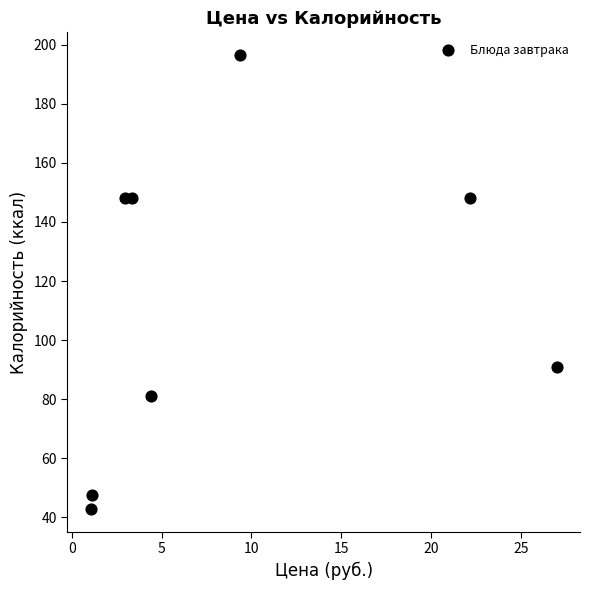

What is the range of X values (max minus min)?

26.0